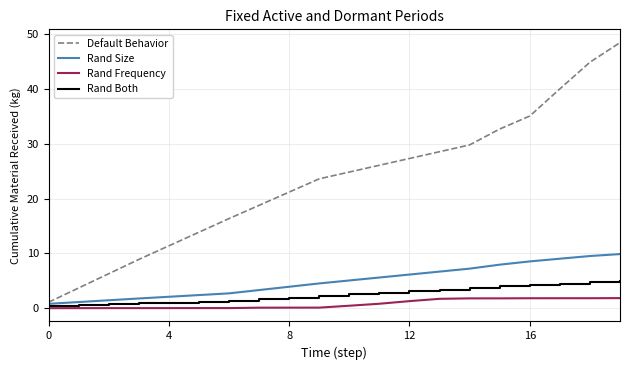

What are all the series names shown in the legend?

Default Behavior, Rand Size, Rand Frequency, Rand Both